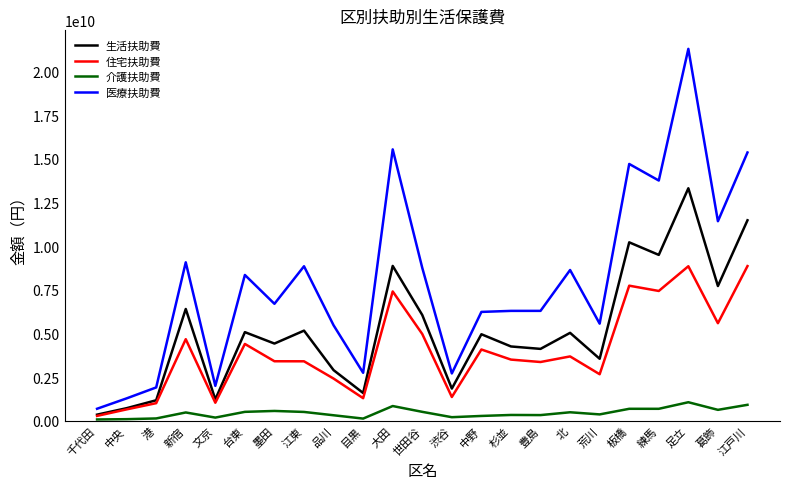

What is the difference between the 生活扶助費 values at 大田 and 文京?

7651107789